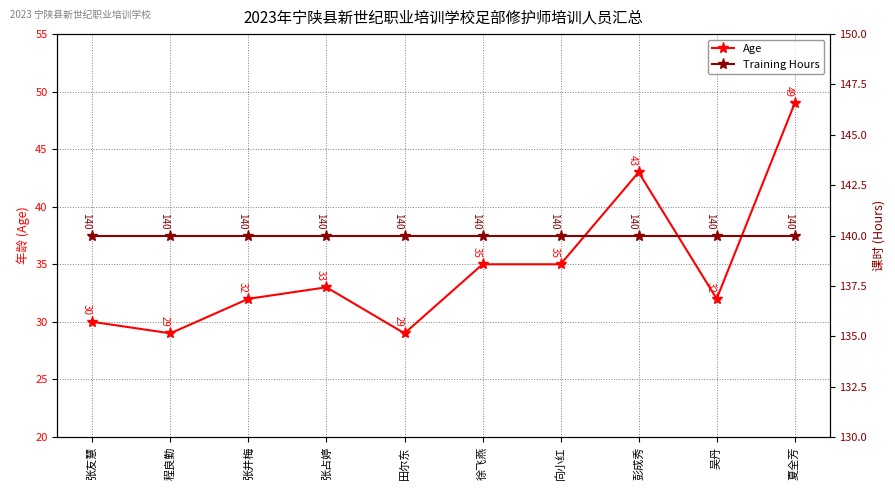

What is the greatest value displayed?

140